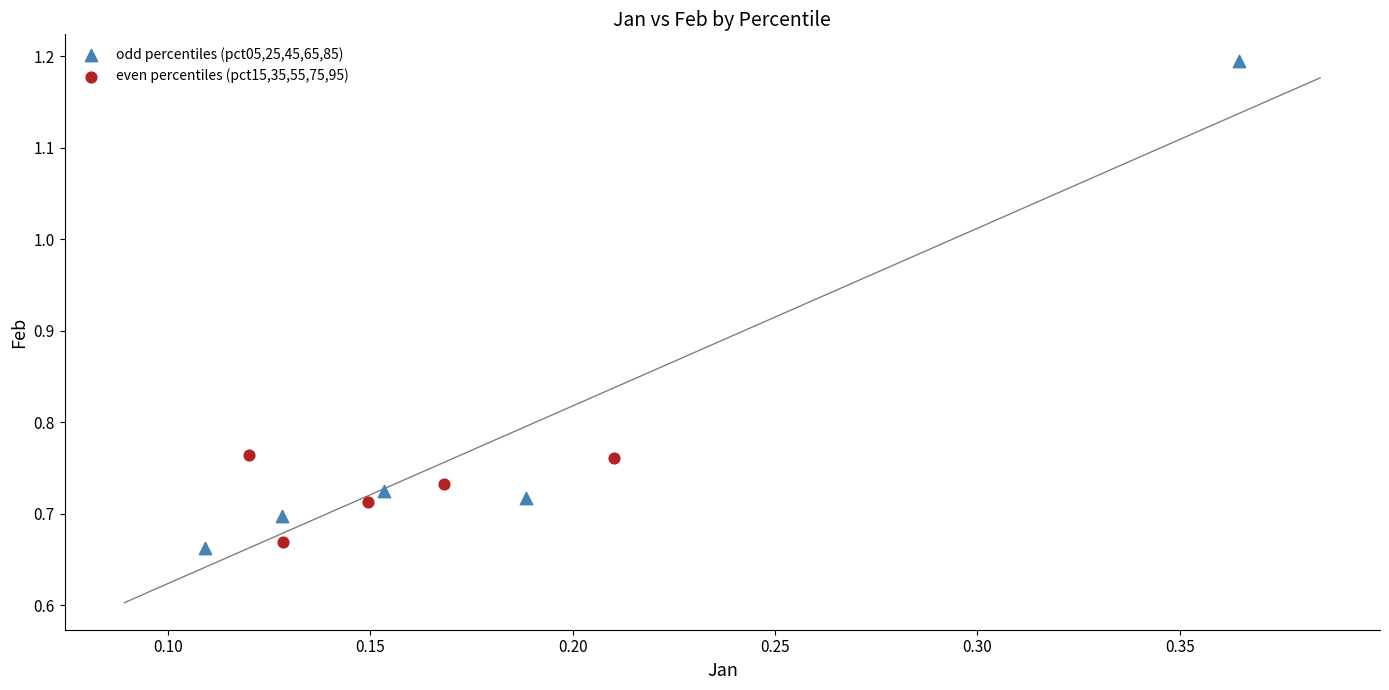

What are all the series names shown in the legend?

odd percentiles (pct05,25,45,65,85), even percentiles (pct15,35,55,75,95)